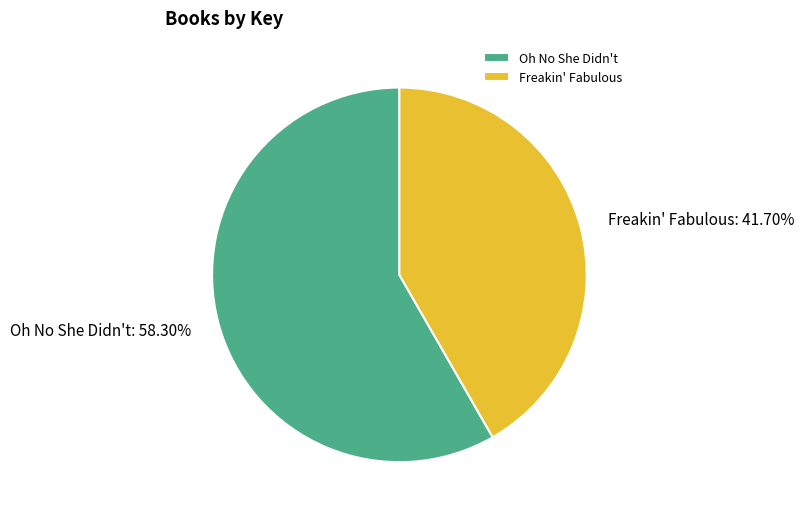

Rank the categories by value from highest to lowest.

Oh No She Didn't, Freakin' Fabulous